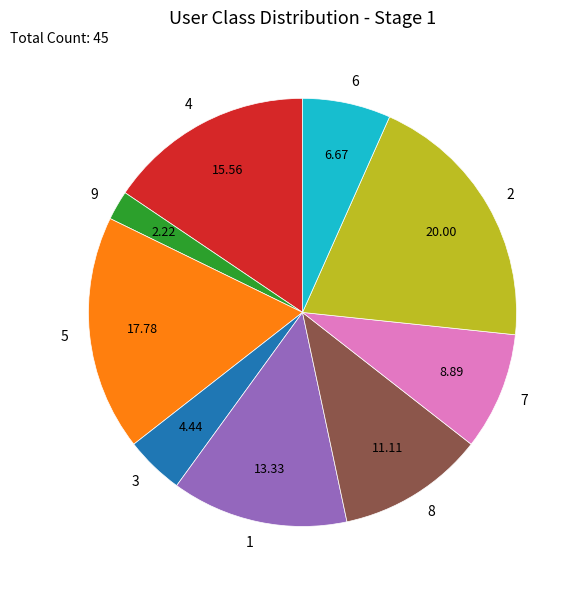

Is there a majority slice in this chart?

No